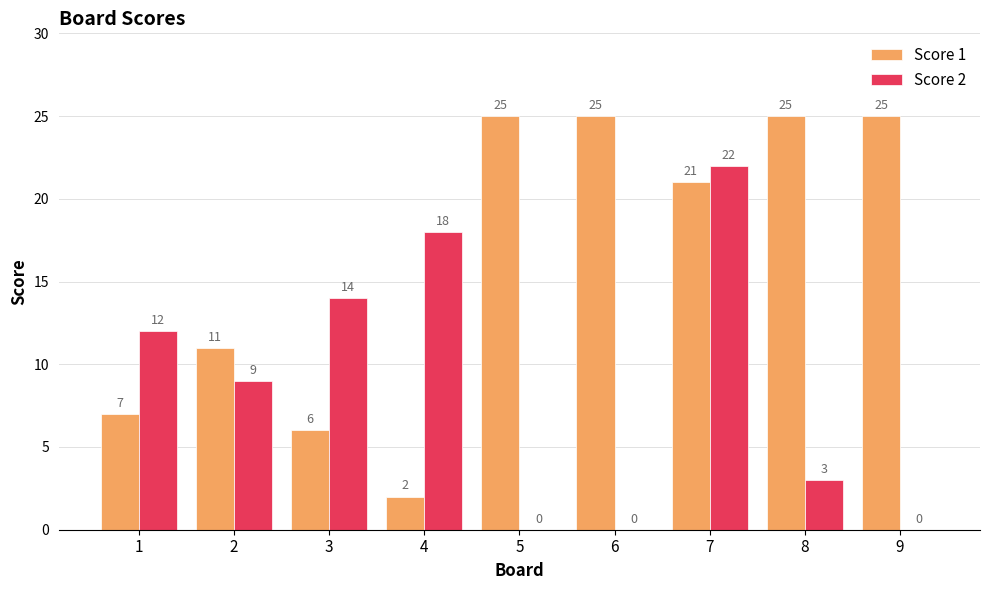

Is the value of Score 1 at 6 greater than the value of Score 2 at 3?

Yes